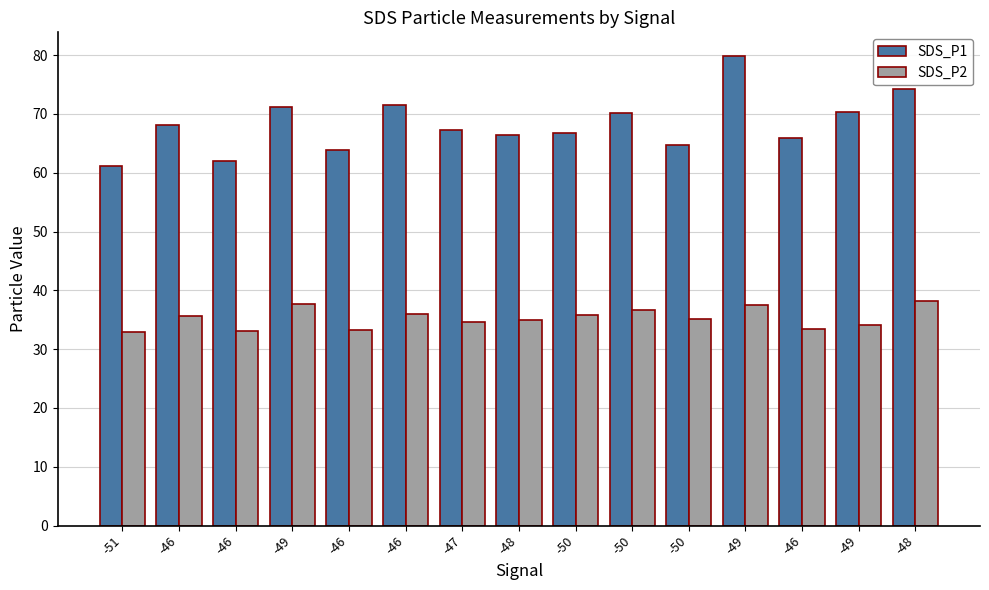

At which label does SDS_P2 reach its peak?

-48